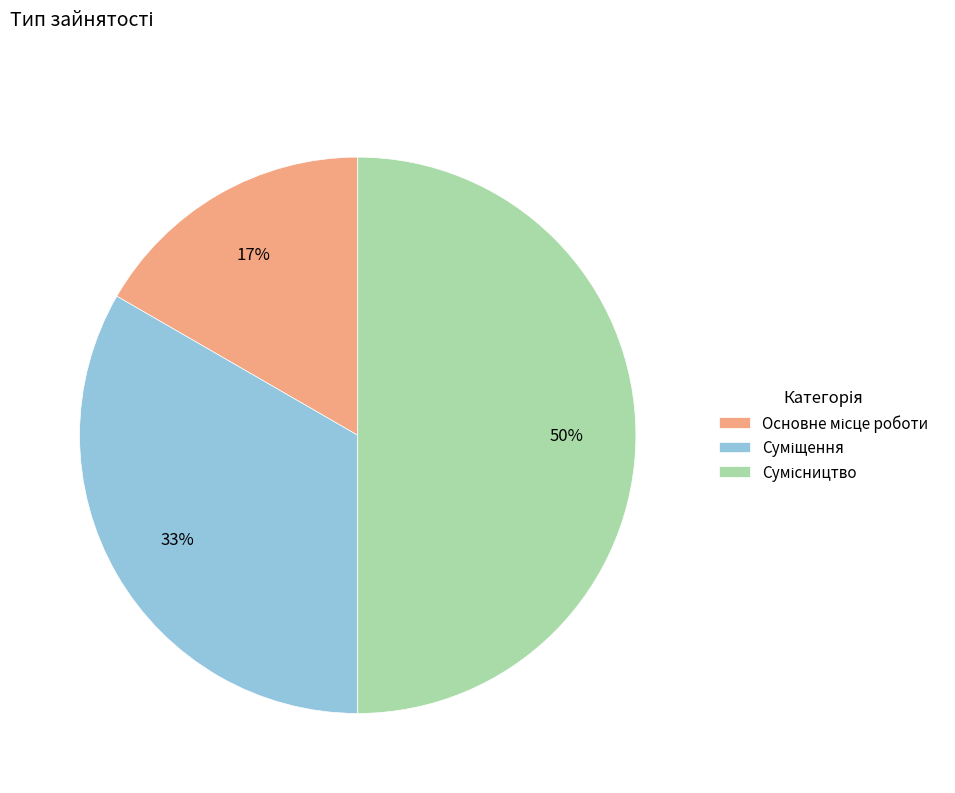

To the nearest percent, what is the average slice percentage?

33%